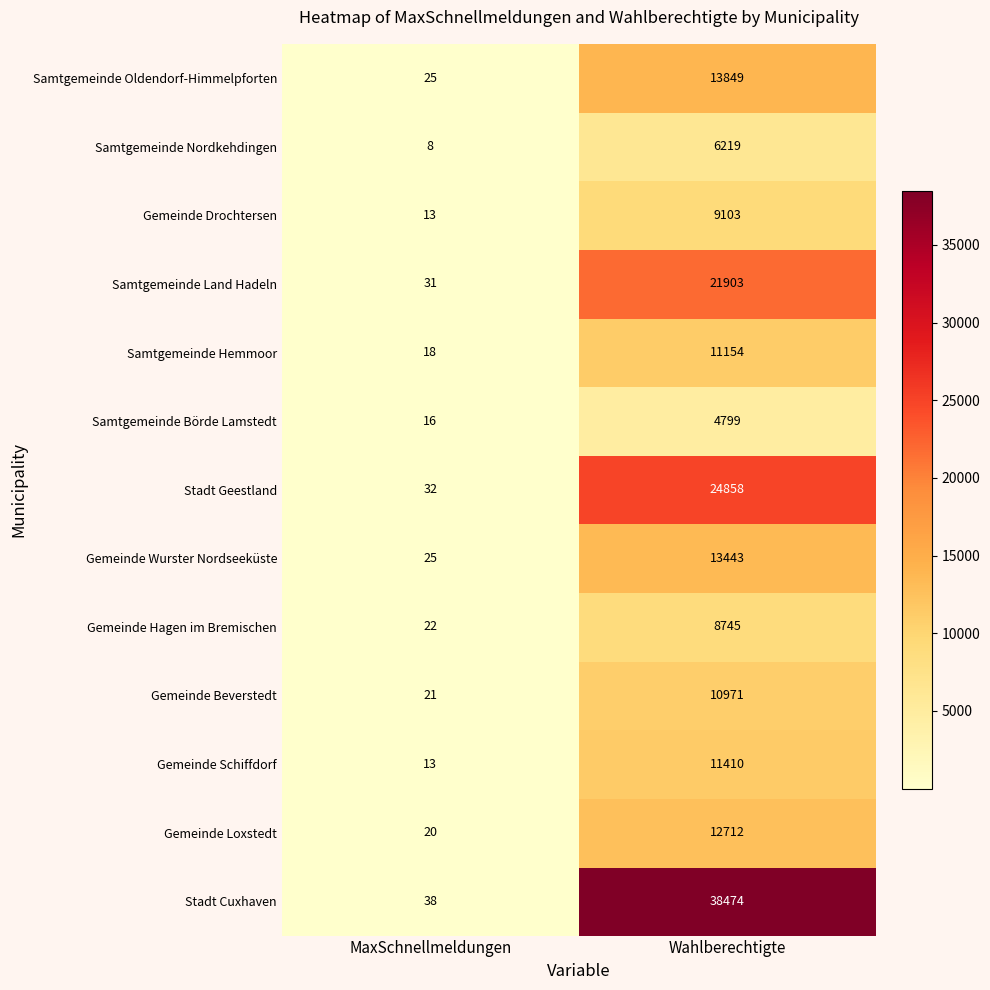

Between MaxSchnellmeldungen and Wahlberechtigte, which series saw the biggest shift?

Stadt Cuxhaven